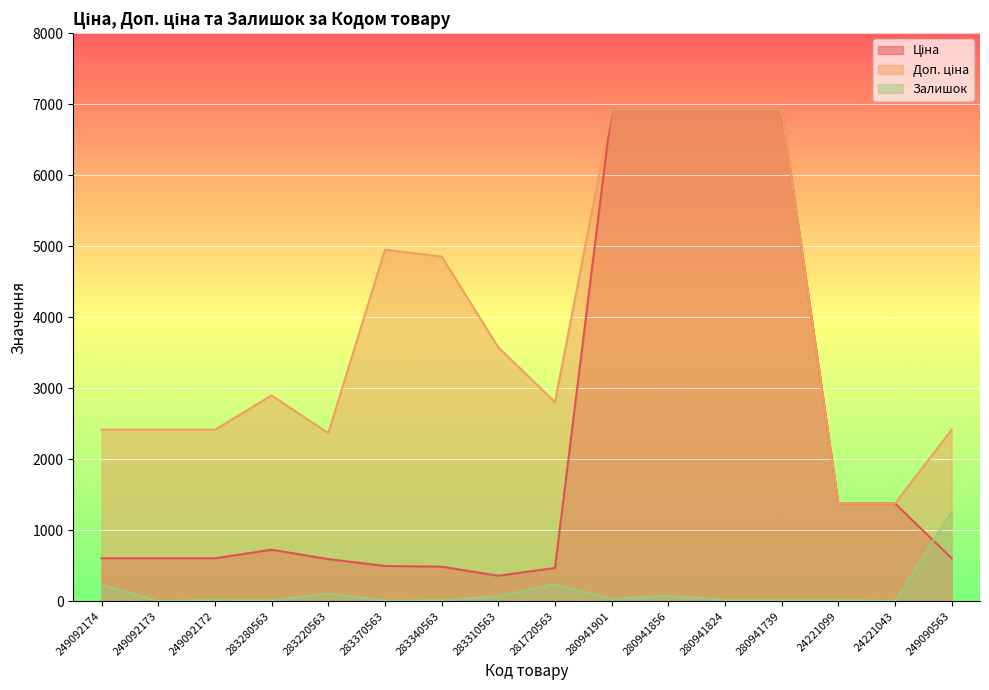

Rank the series by their maximum value, from highest to lowest.

Ціна, Доп. ціна, Залишок